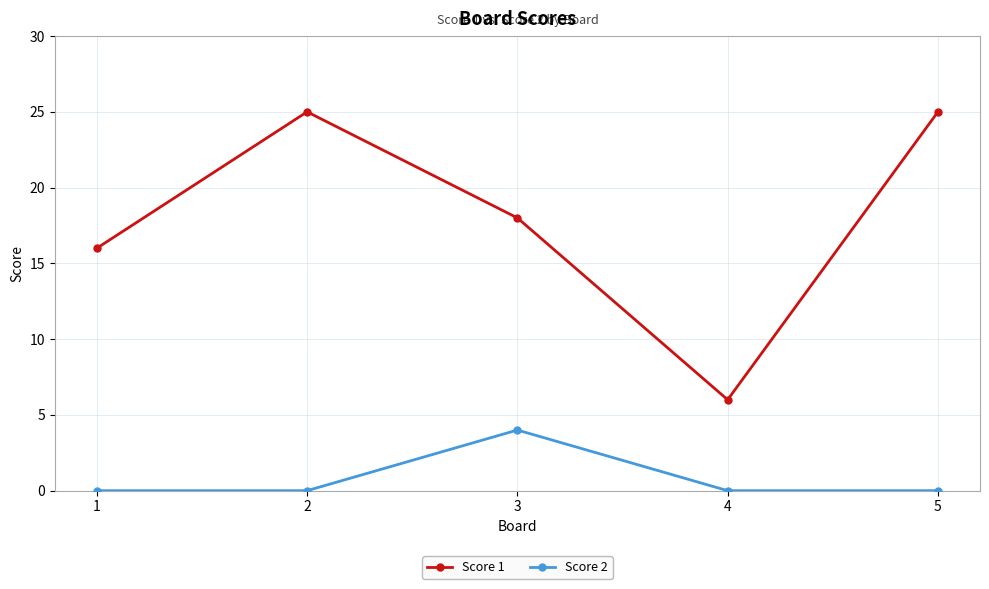

True or false: Score 2 and Score 1 intersect in this chart.

False